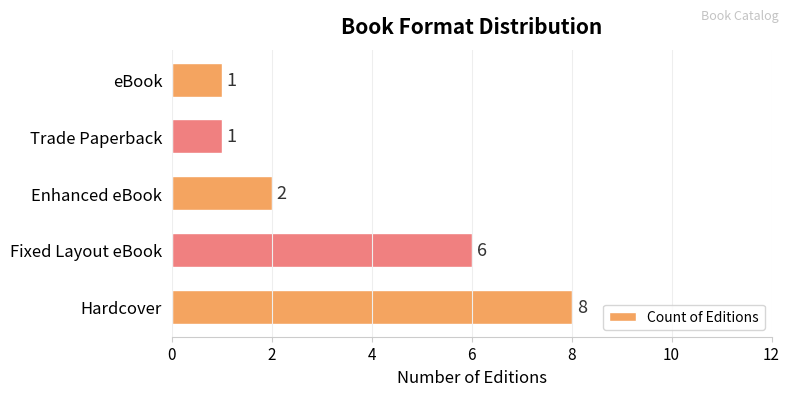

What is the maximum value shown in the chart?

8